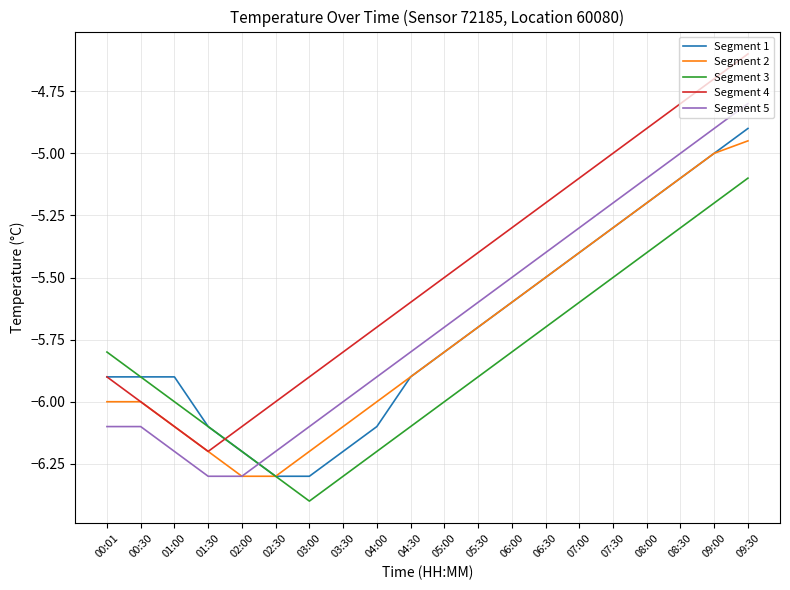

What position from the left is 00:30?

2